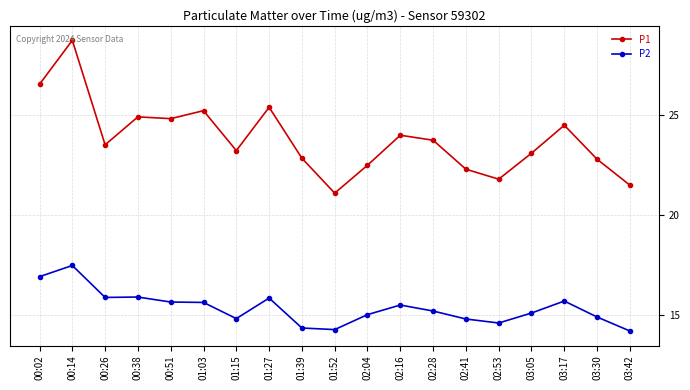

What is the approximate value of P1 at 01:27?

25.4